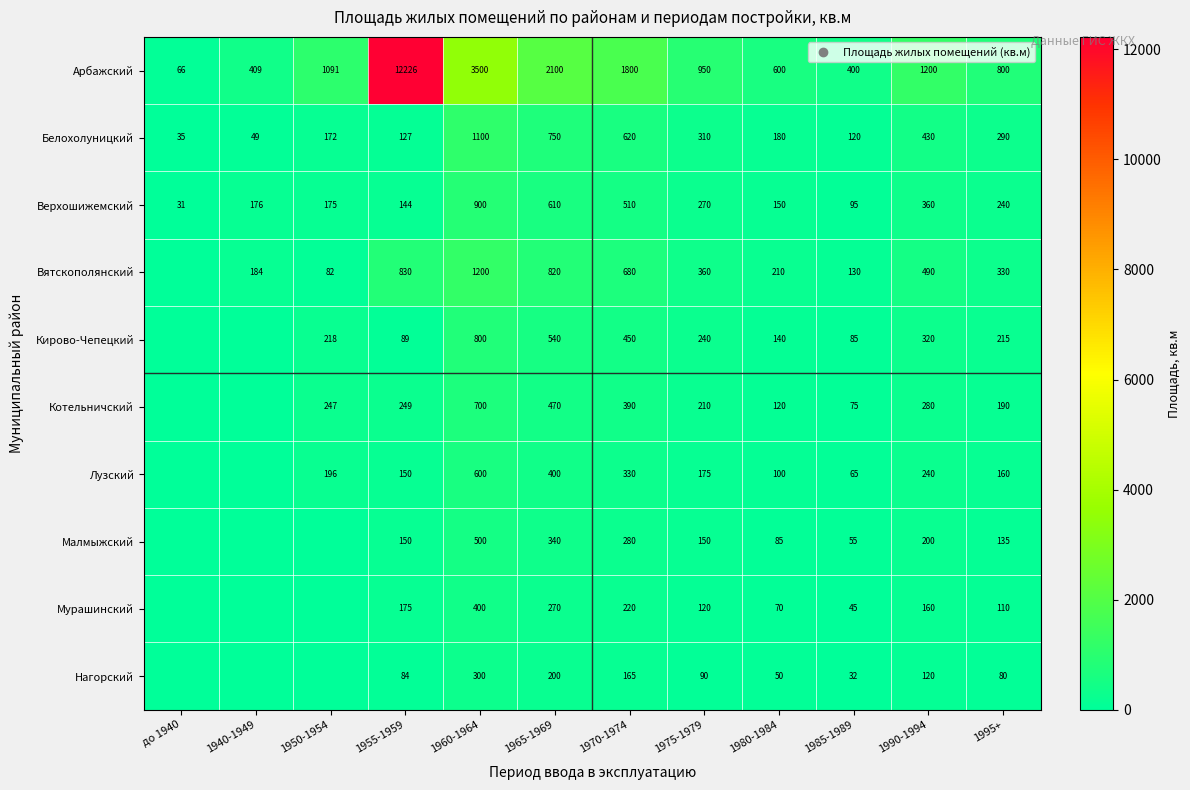

At which category is the sum across all series the highest?

1955-1959